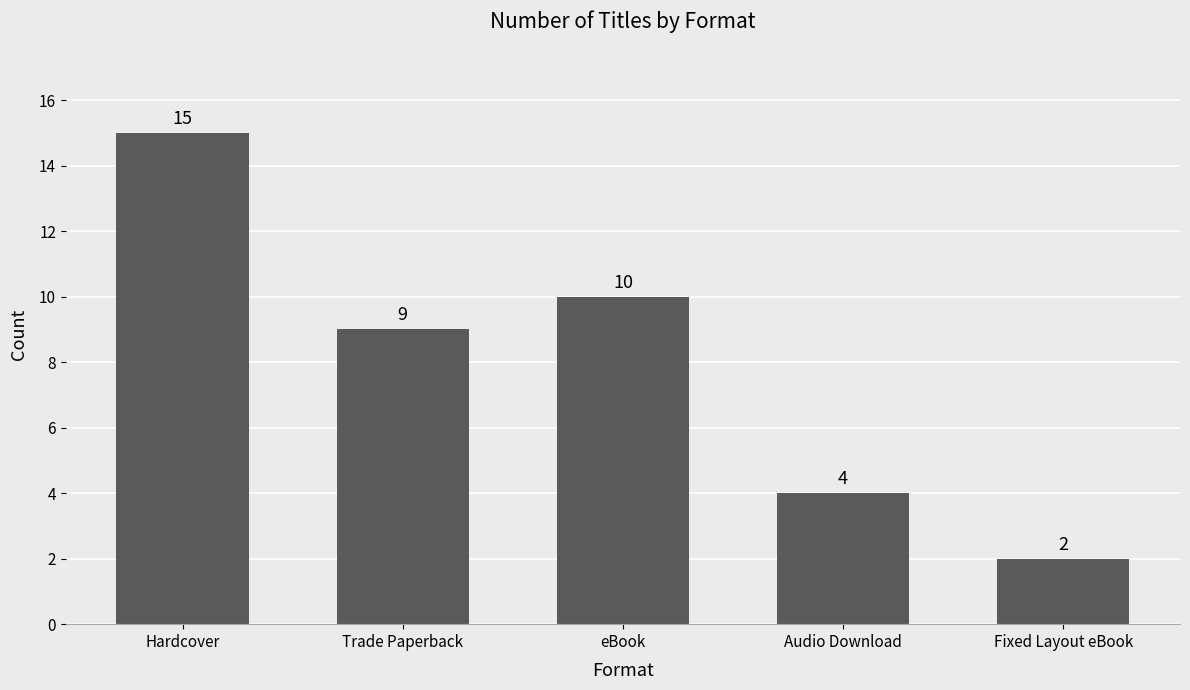

What is the sum of the values at Trade Paperback and Fixed Layout eBook?

11